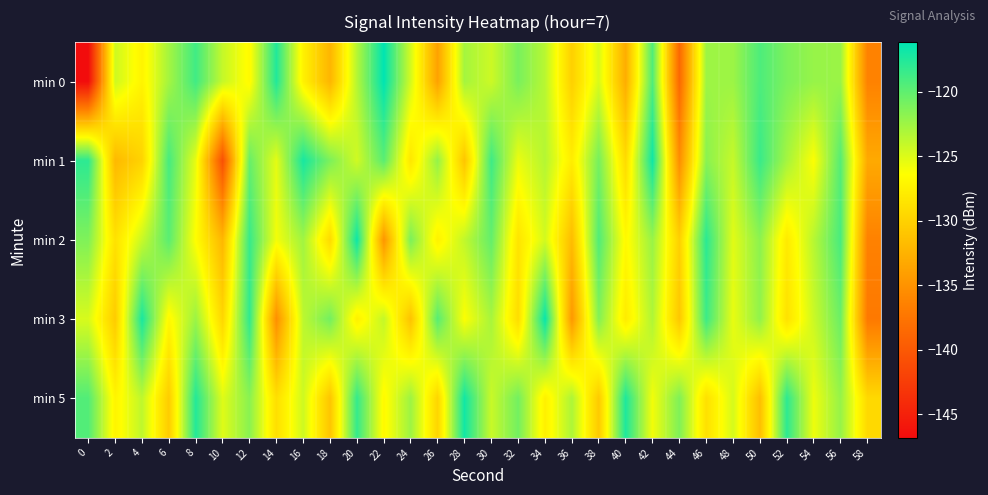

Reading left to right, extract all data points from this chart.

min 0: 0=-146.8	2=-124.4	4=-127.2	6=-122.7	8=-118.8	10=-124.1	12=-126.7	14=-117.5	16=-127.4	18=-132.2	20=-123.4	22=-116.2	24=-124.6	26=-133.8	28=-122.8	30=-124.3	32=-121.0	34=-123.6	36=-130.1	38=-124.8	40=-132.9	42=-119.4	44=-138.6	46=-122.5	48=-122.4	50=-119.3	52=-121.2	54=-122.2	56=-122.4	58=-136.4
min 1: 0=-118.0	2=-132.0	4=-129.9	6=-119.0	8=-125.5	10=-140.8	12=-120.3	14=-125.3	16=-117.1	18=-121.2	20=-124.5	22=-119.8	24=-128.3	26=-122.1	28=-131.0	30=-118.7	32=-125.6	34=-123.4	36=-127.8	38=-120.9	40=-129.2	42=-116.8	44=-135.4	46=-121.7	48=-124.1	50=-118.5	52=-122.8	54=-126.3	56=-119.6	58=-133.2
min 2: 0=-121.3	2=-128.7	4=-124.2	6=-119.8	8=-126.5	10=-132.1	12=-118.4	14=-125.9	16=-122.6	18=-129.3	20=-116.7	22=-134.8	24=-121.1	26=-127.4	28=-123.9	30=-120.2	32=-128.5	34=-124.6	36=-131.7	38=-119.4	40=-126.8	42=-122.3	44=-130.1	46=-117.9	48=-125.2	50=-121.8	52=-128.0	54=-123.5	56=-119.1	58=-136.4
min 3: 0=-124.8	2=-130.5	4=-117.2	6=-126.9	8=-122.4	10=-129.6	12=-118.1	14=-135.3	16=-123.7	18=-120.8	20=-127.5	22=-124.0	24=-131.2	26=-119.7	28=-126.3	30=-122.9	32=-129.1	34=-116.5	36=-134.6	38=-121.4	40=-127.9	42=-123.2	44=-130.8	46=-118.6	48=-125.5	50=-122.0	52=-128.7	54=-124.3	56=-120.5	58=-137.1
min 5: 0=-119.5	2=-127.2	4=-123.8	6=-130.4	8=-117.6	10=-125.1	12=-121.7	14=-128.9	16=-124.4	18=-131.0	20=-118.3	22=-126.8	24=-122.5	26=-129.7	28=-116.9	30=-124.2	32=-120.8	34=-127.5	36=-123.1	38=-130.6	40=-117.4	42=-125.9	44=-121.3	46=-128.8	48=-124.7	50=-131.5	52=-118.0	54=-125.7	56=-122.2	58=-129.4